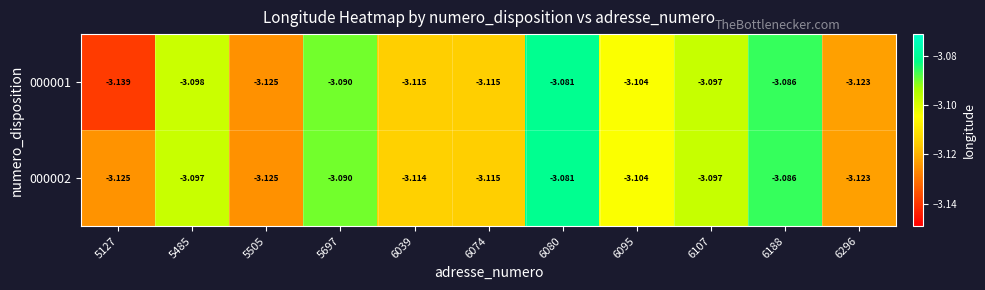

At which category is the sum across all series the highest?

6080